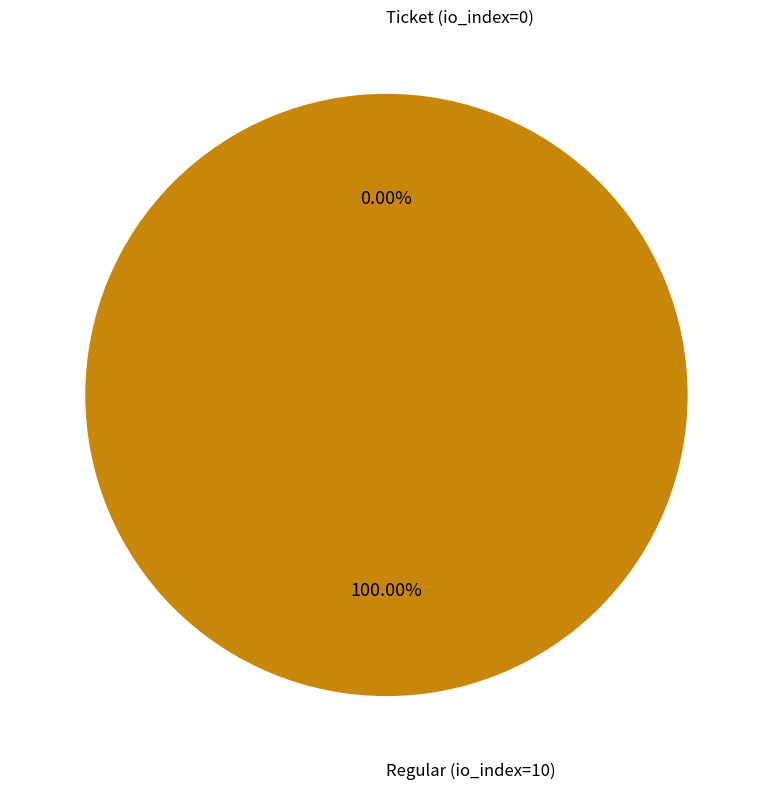

Count the number of slices in the pie.

2